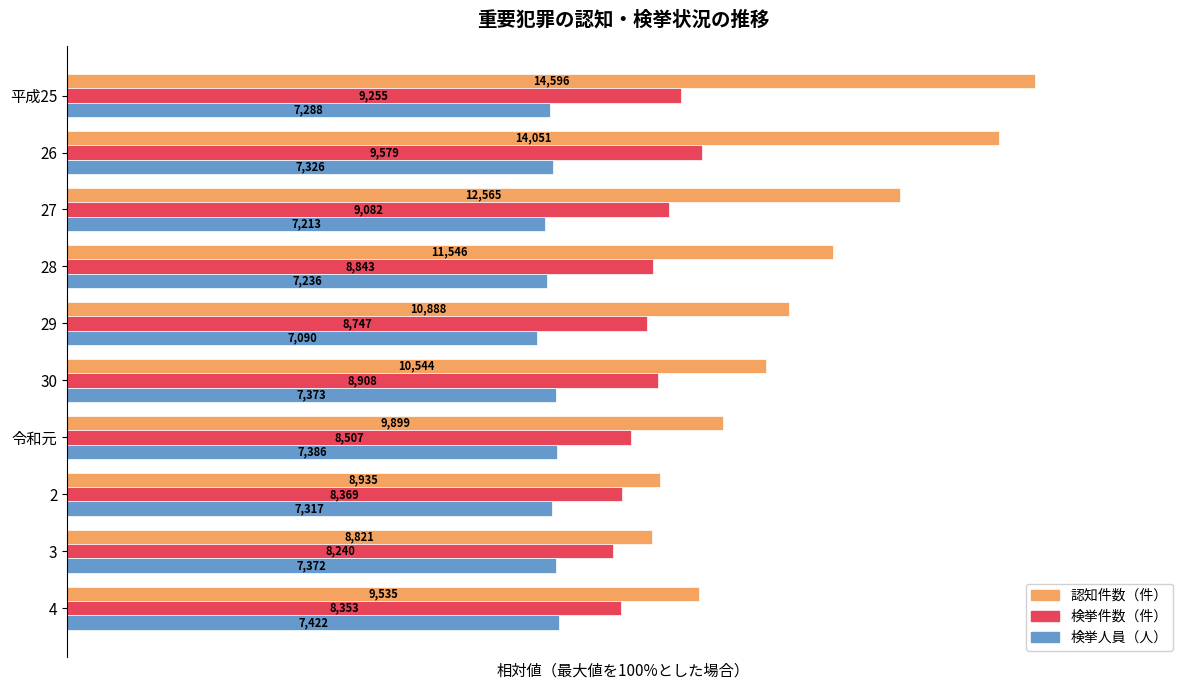

What are all the series names shown in the legend?

認知件数（件）, 検挙件数（件）, 検挙人員（人）